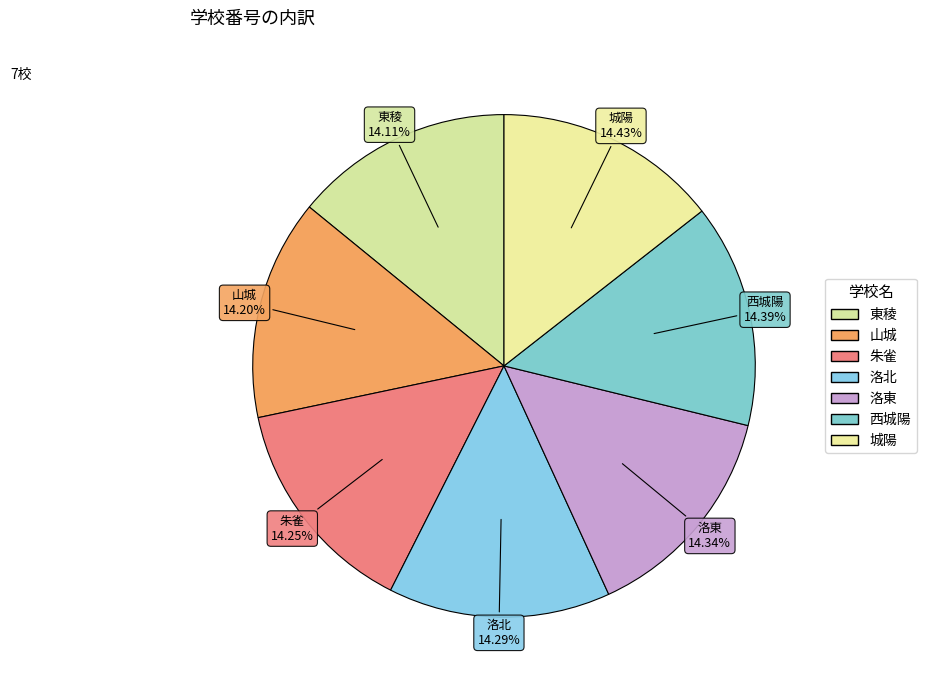

To the nearest percent, what is the combined percentage of 城陽 and 山城?

29%